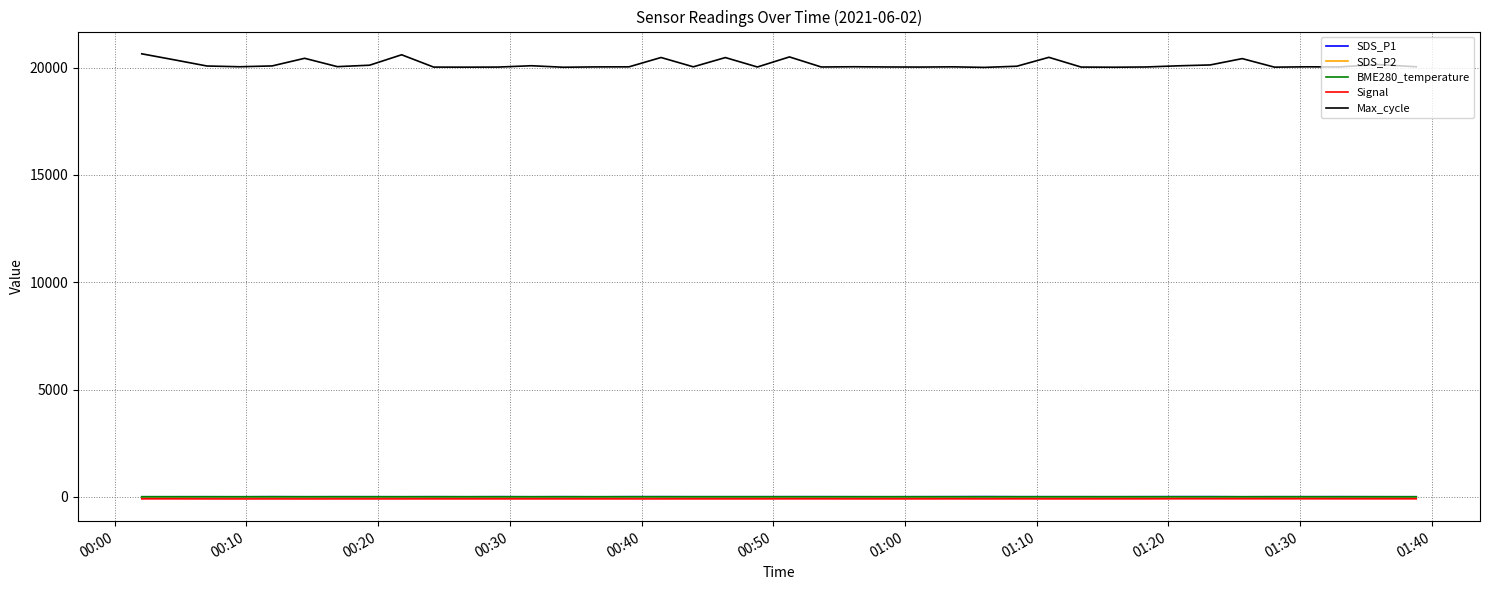

True or false: Signal and SDS_P1 intersect in this chart.

False